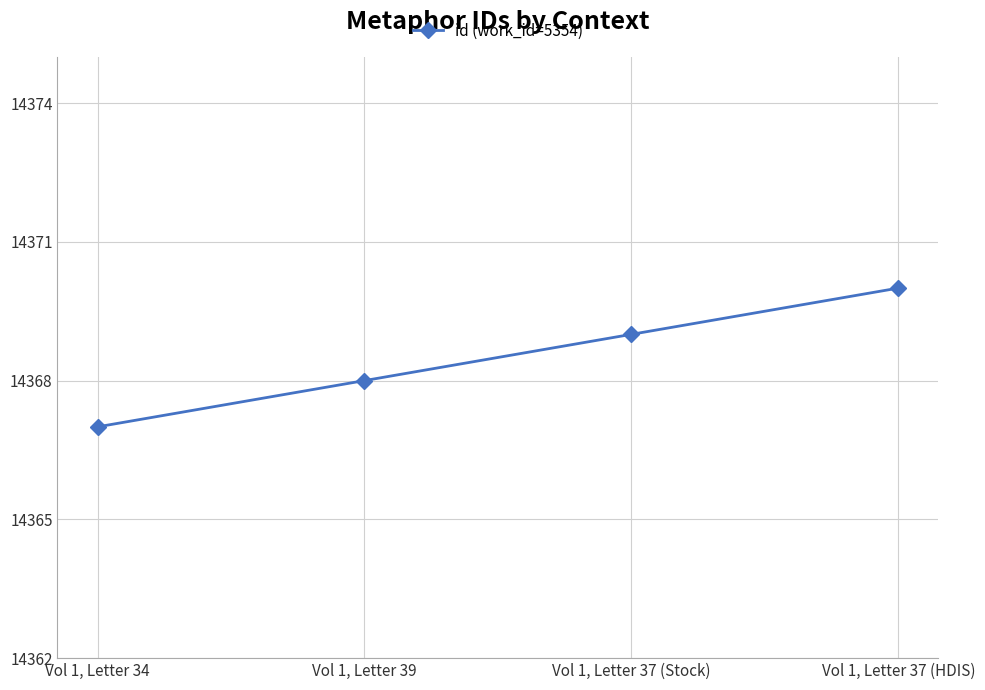

Rank the categories by value from highest to lowest.

Vol 1, Letter 37 (HDIS), Vol 1, Letter 37 (Stock), Vol 1, Letter 39, Vol 1, Letter 34